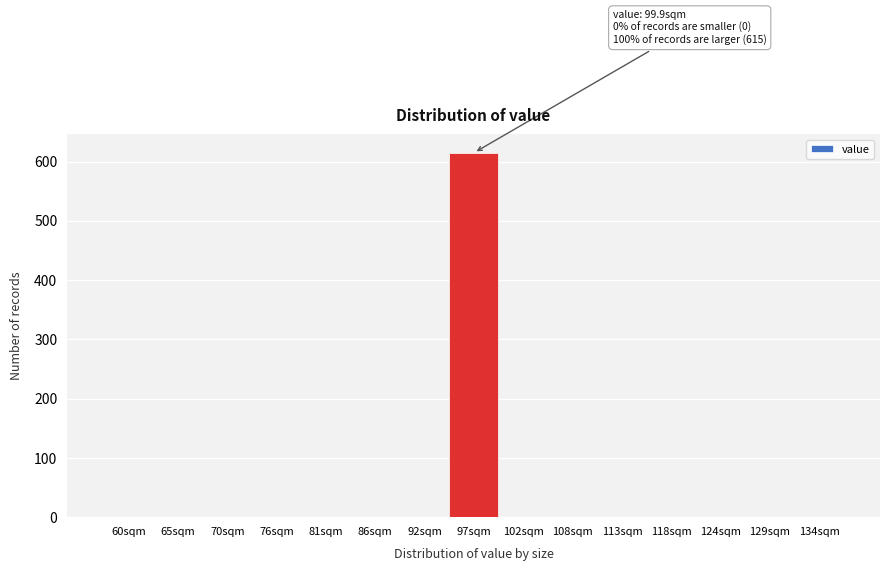

Reading left to right, what are all the values shown in this chart?

60sqm=0	65sqm=0	70sqm=0	76sqm=0	81sqm=0	86sqm=0	92sqm=0	97sqm=615	102sqm=0	108sqm=0	113sqm=0	118sqm=0	124sqm=0	129sqm=0	134sqm=0